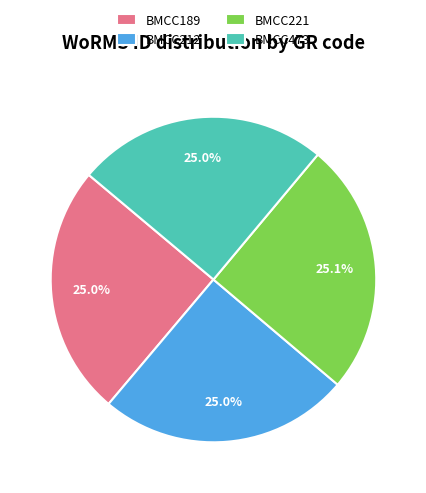

What is the ratio of the value at BMCC189 to the value at BMCC212?

1.0